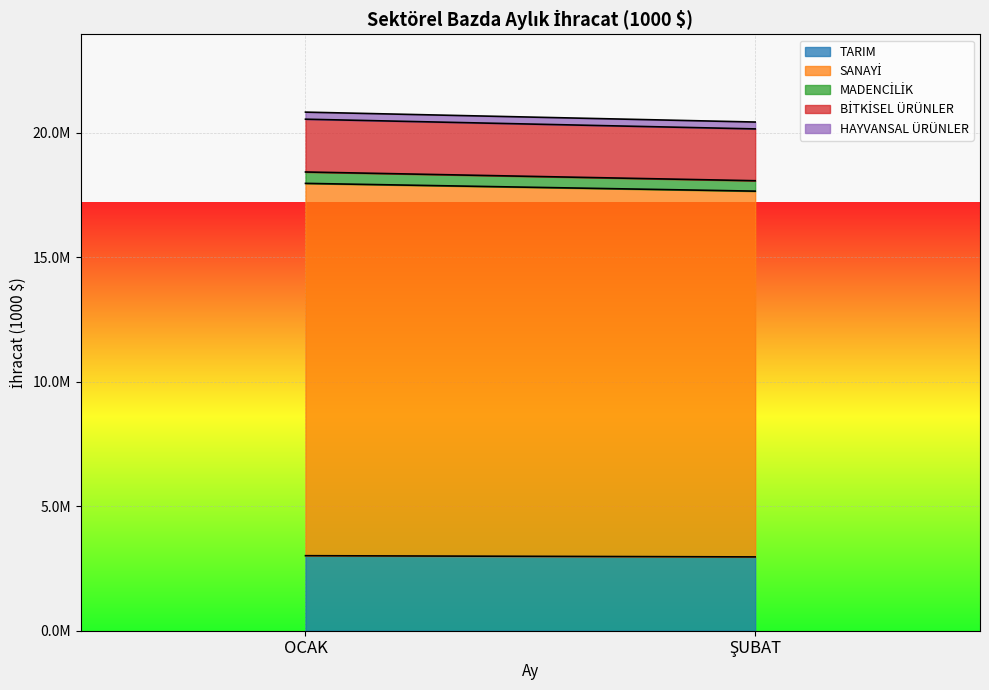

At which label does TARIM first exceed 3014235?

OCAK